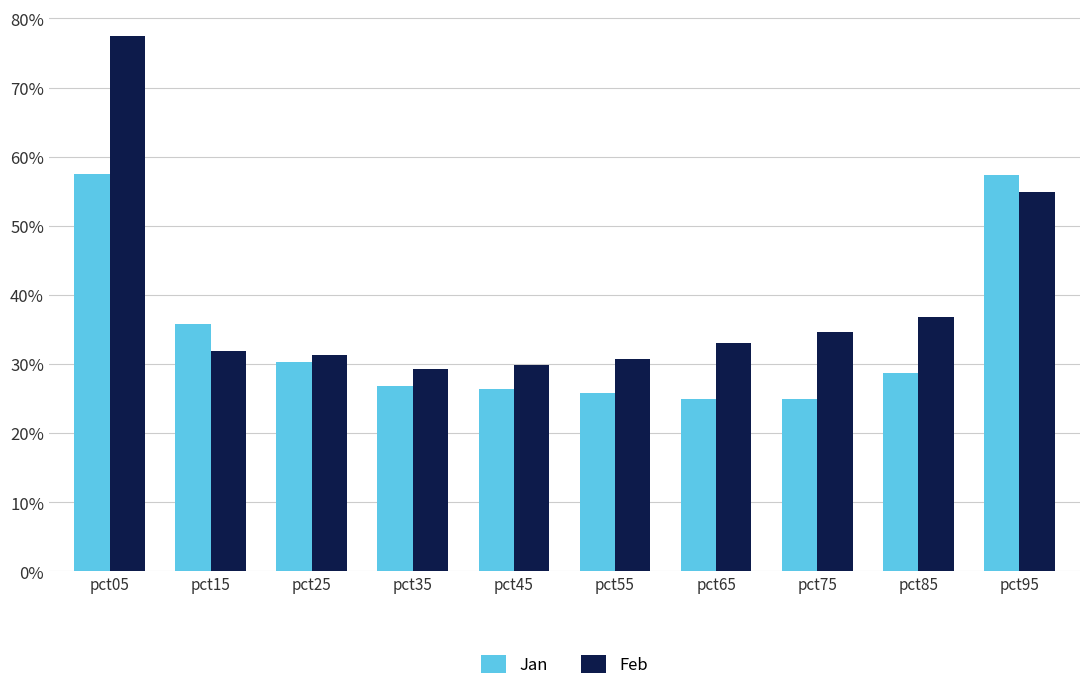

The value of Feb at pct85 is 0.4. True or false?

True